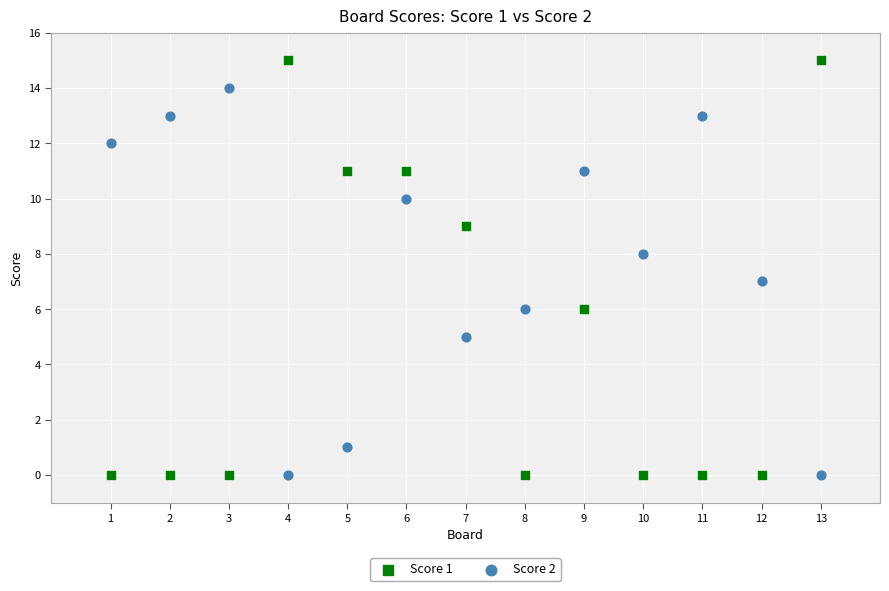

What is the X range (max minus min) for the scatter plot?

12